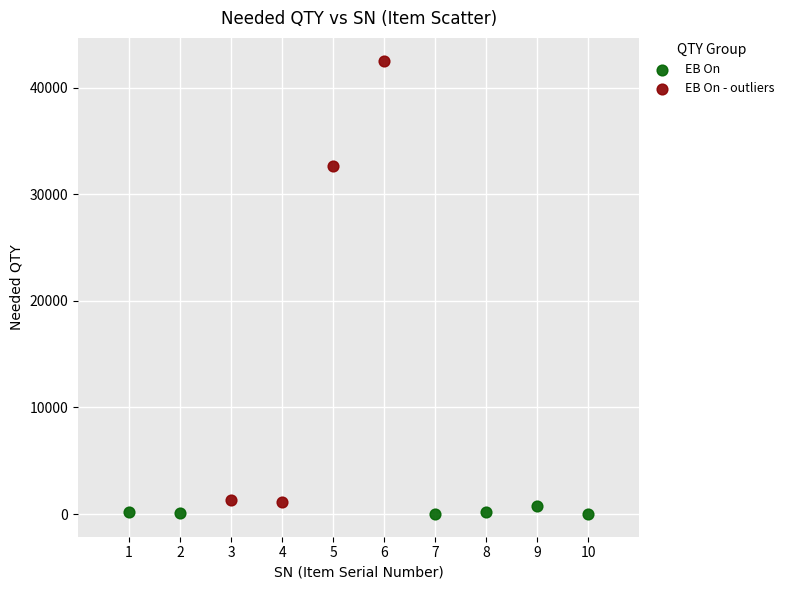

Which series has the largest Y range (max minus min)?

EB On - outliers